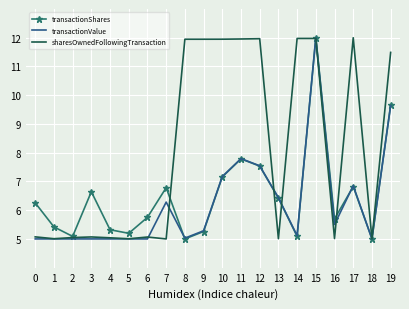

What are all the series names shown in the legend?

transactionShares, transactionValue, sharesOwnedFollowingTransaction